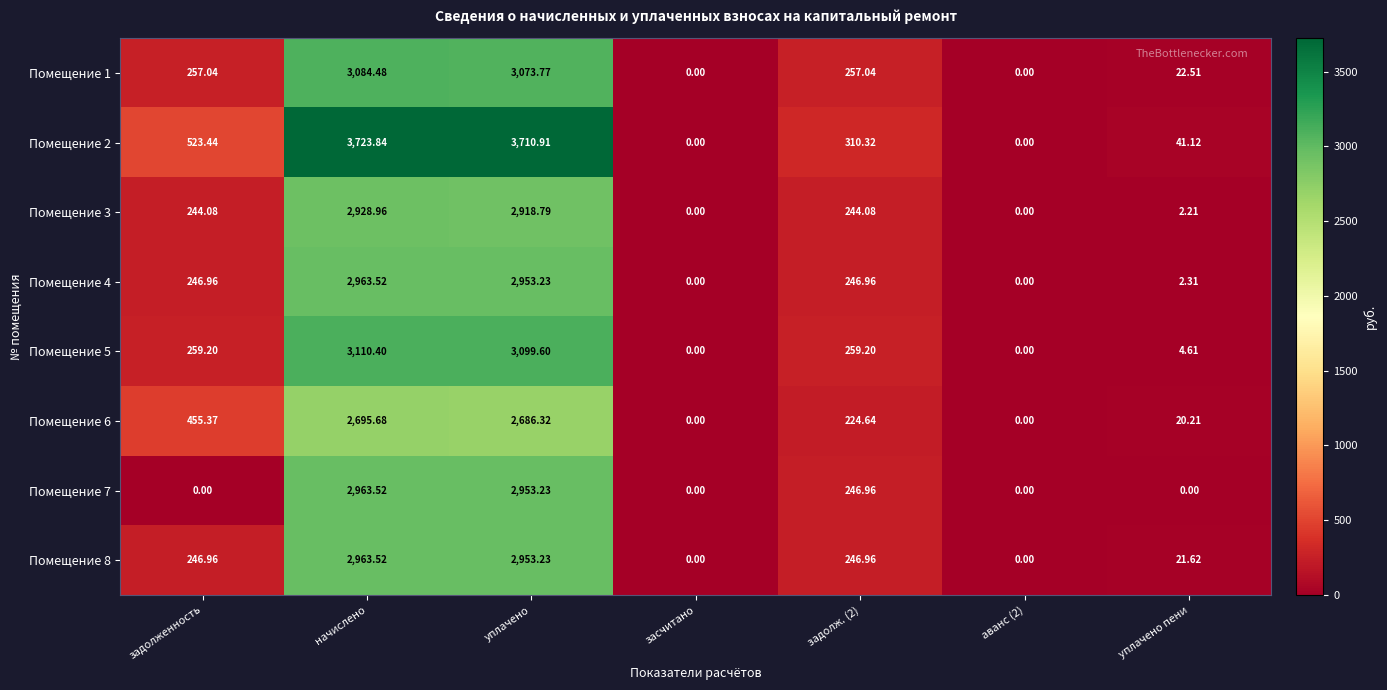

How many positive values does the Помещение 1 series have?

5